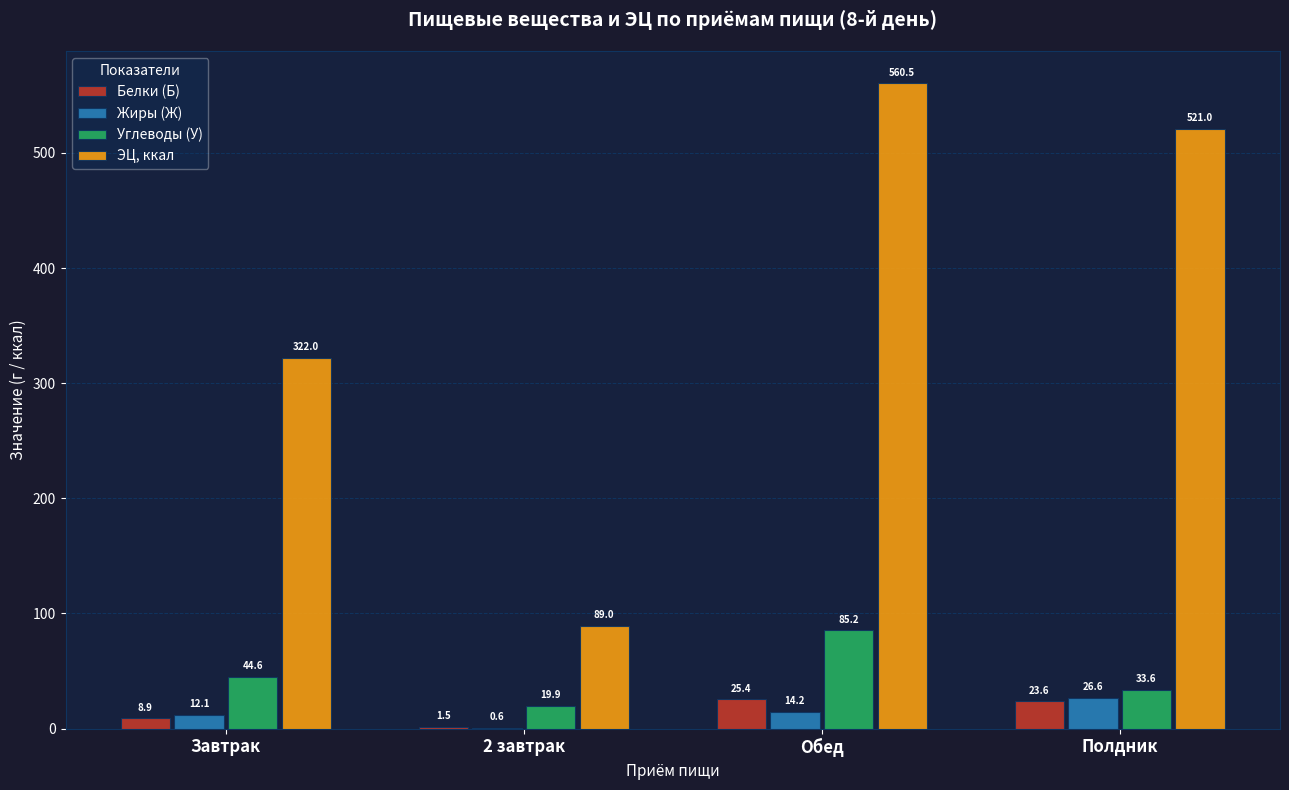

Is it true that Белки (Б) equals 8.9 at Завтрак?

True